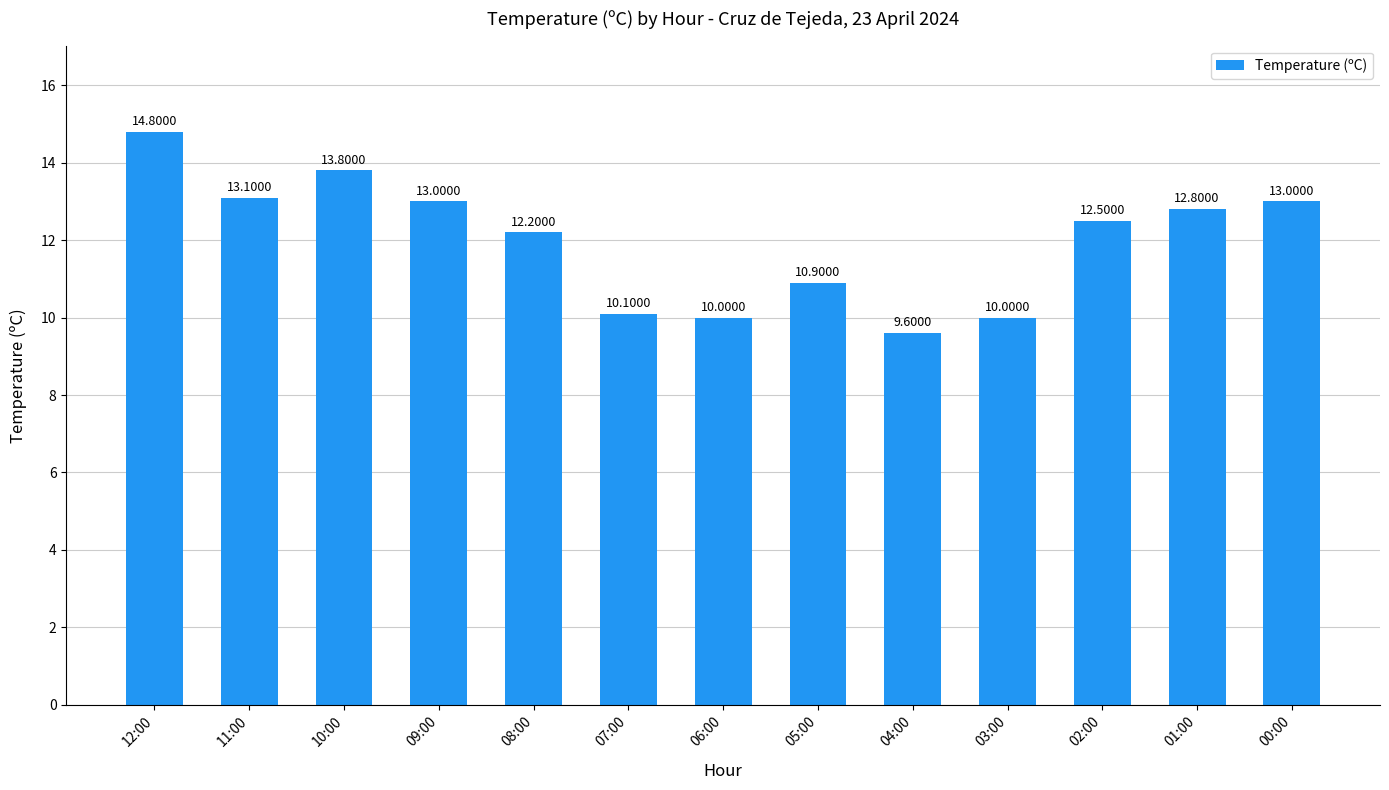

What is the sum of the values at 09:00 and 11:00?

26.1